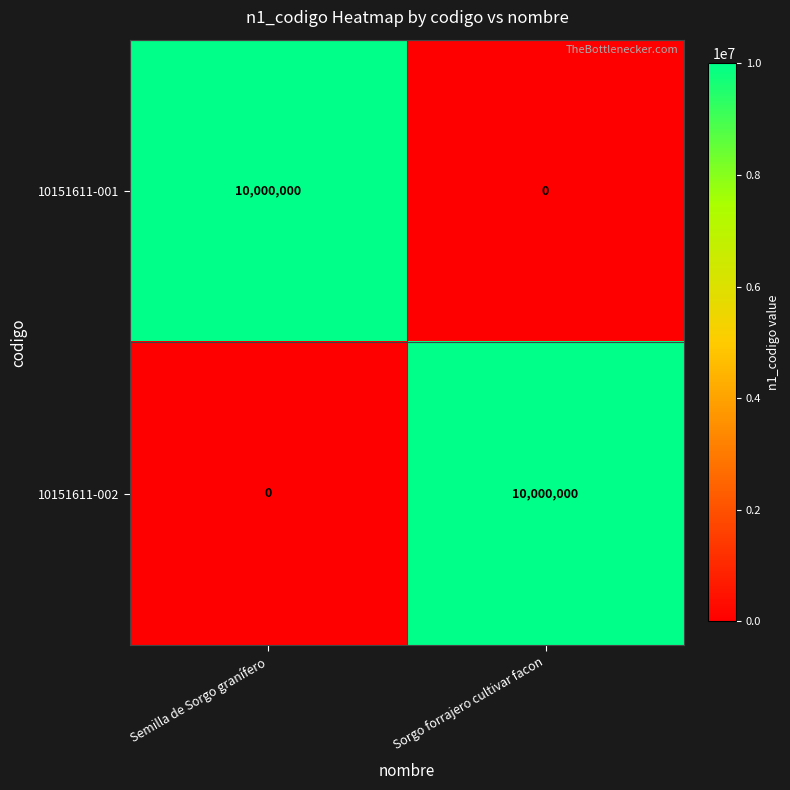

What is the spread (max minus min) of values at Sorgo forrajero cultivar facon?

10000000